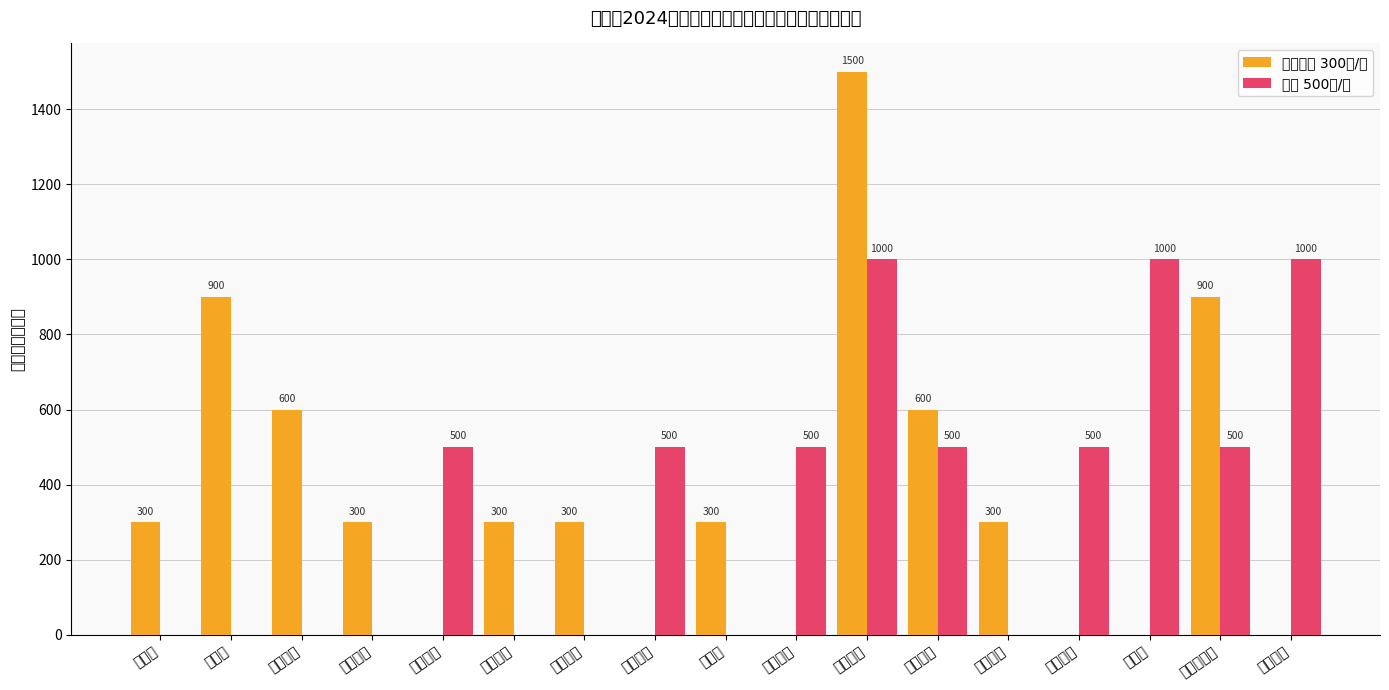

What is the difference between the maximum and minimum values in the 省外 500元/人 series?

1000